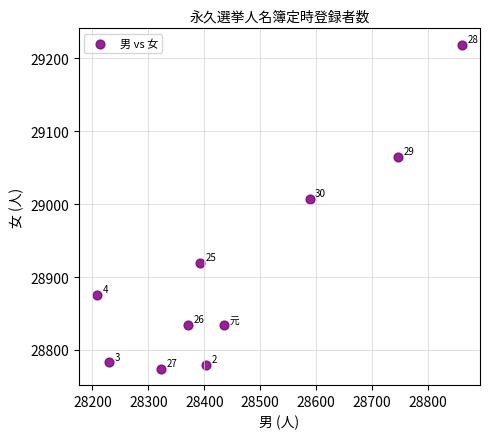

What is the average X value?

28456